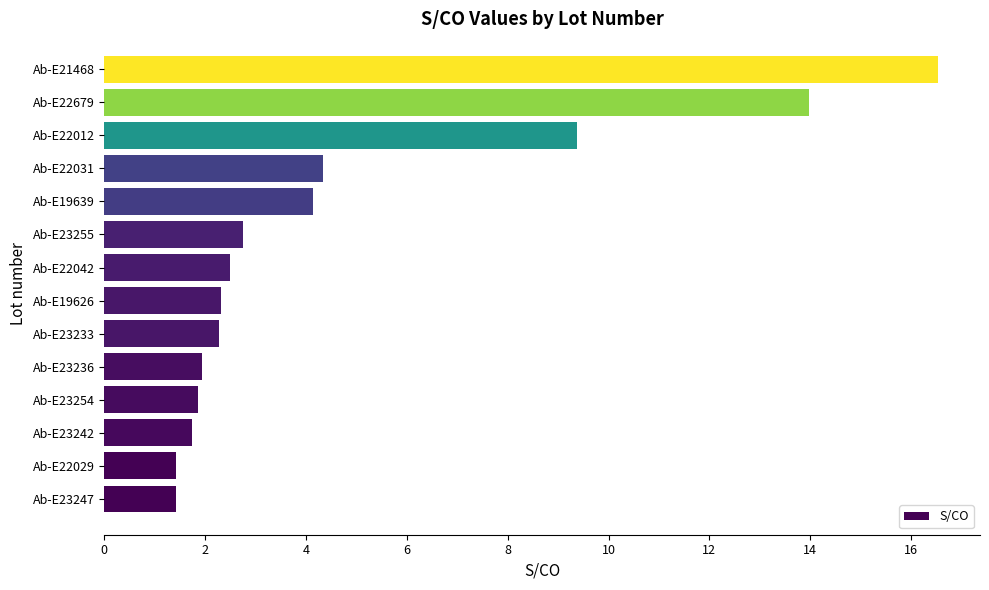

What is the sum of all values?

66.6